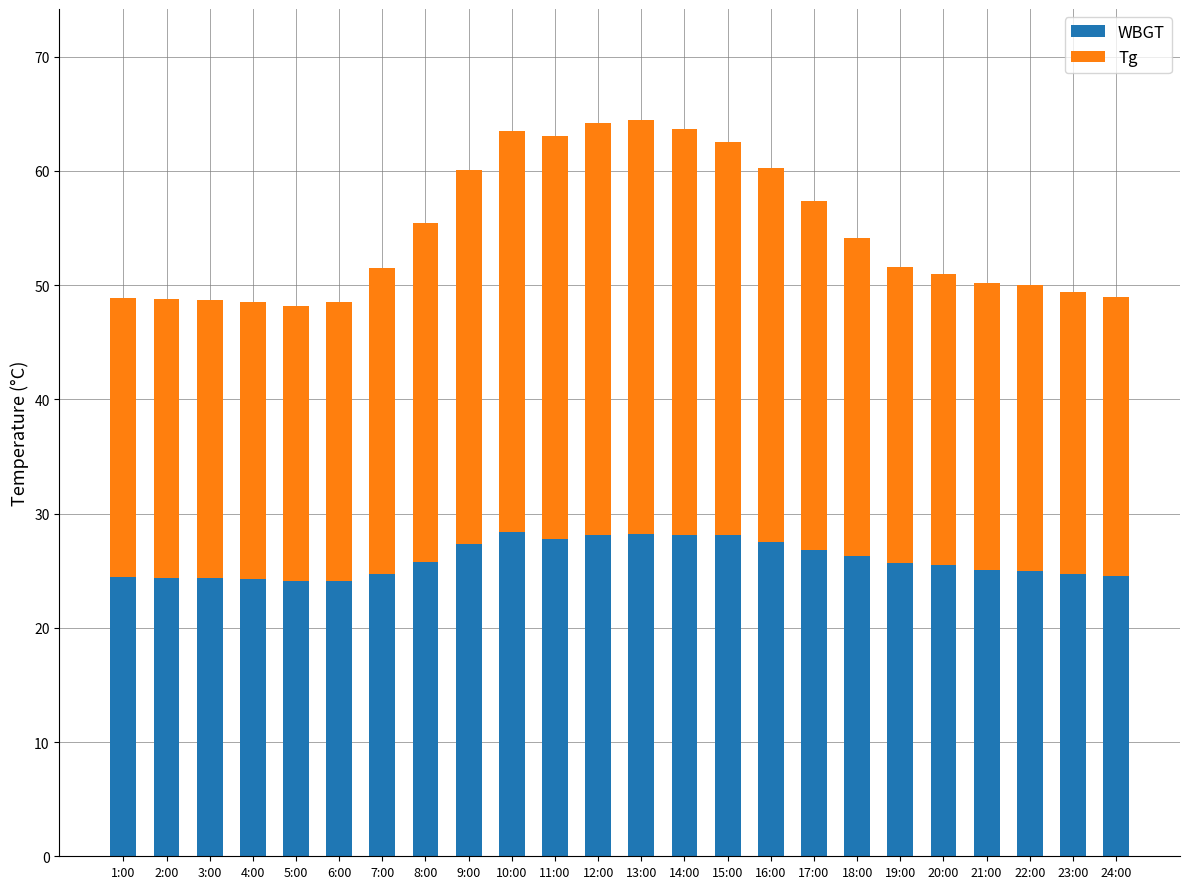

The WBGT series shows 33.8 at 23:00. True or false?

False